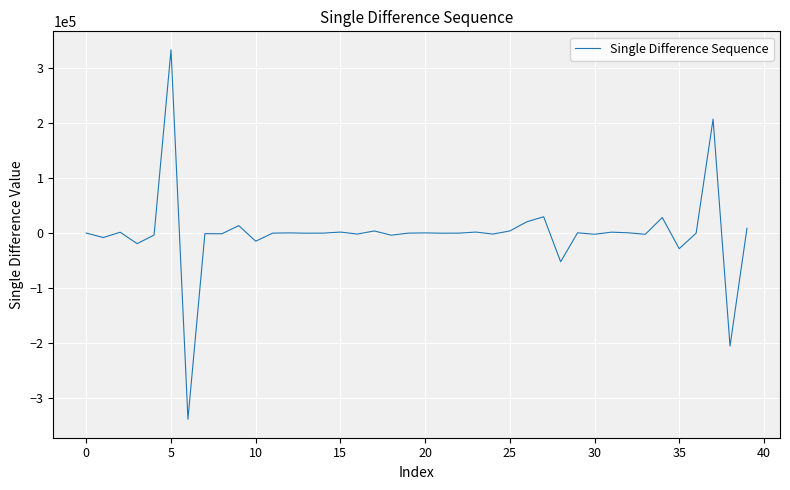

What is the maximum value shown in the chart?

332951.2